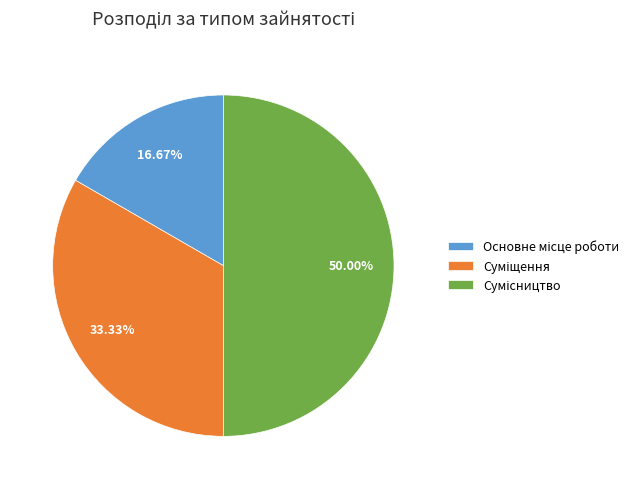

Count the number of slices in the pie.

3